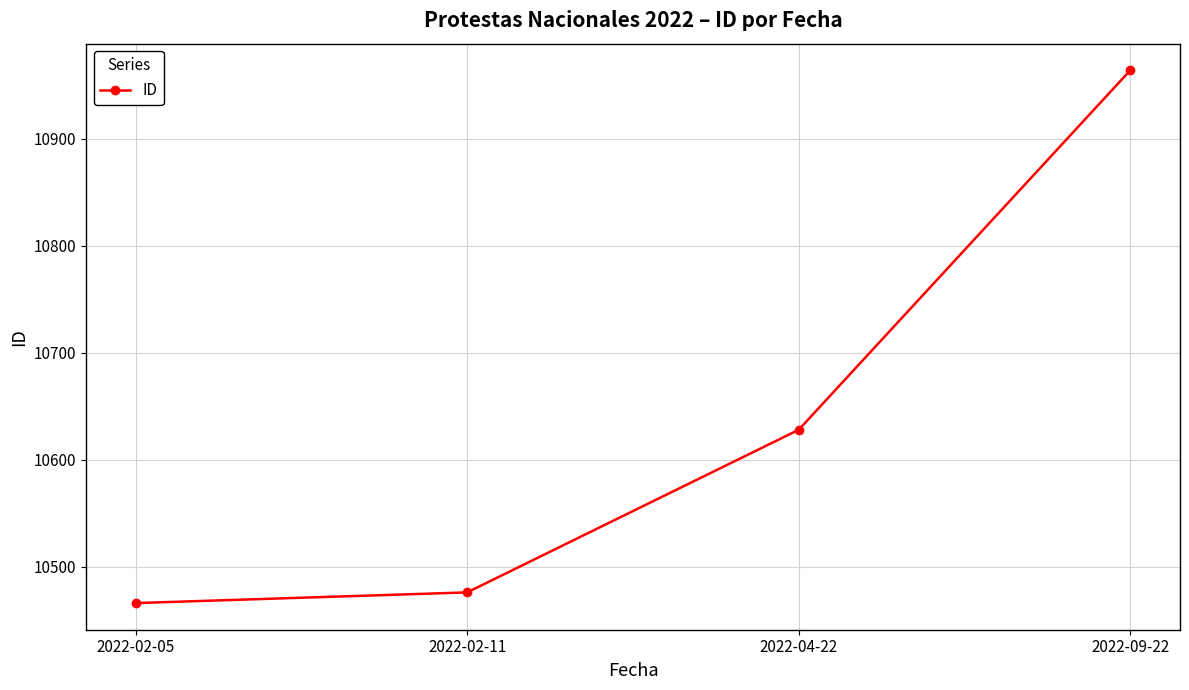

How many lines are shown in the chart?

1